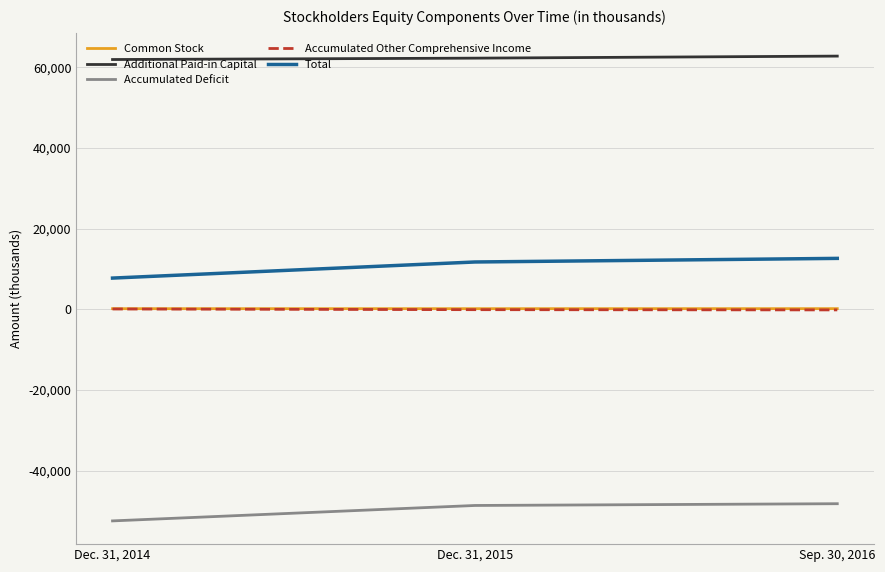

How many categories are shown in the chart?

3